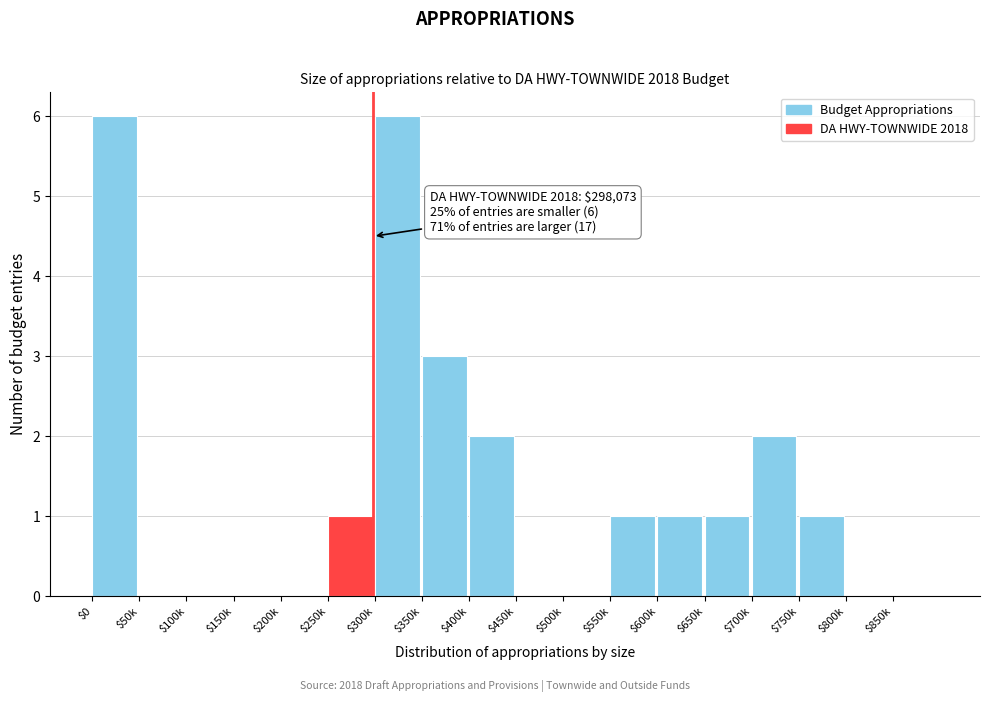

The value at $200k is 2. True or false?

False